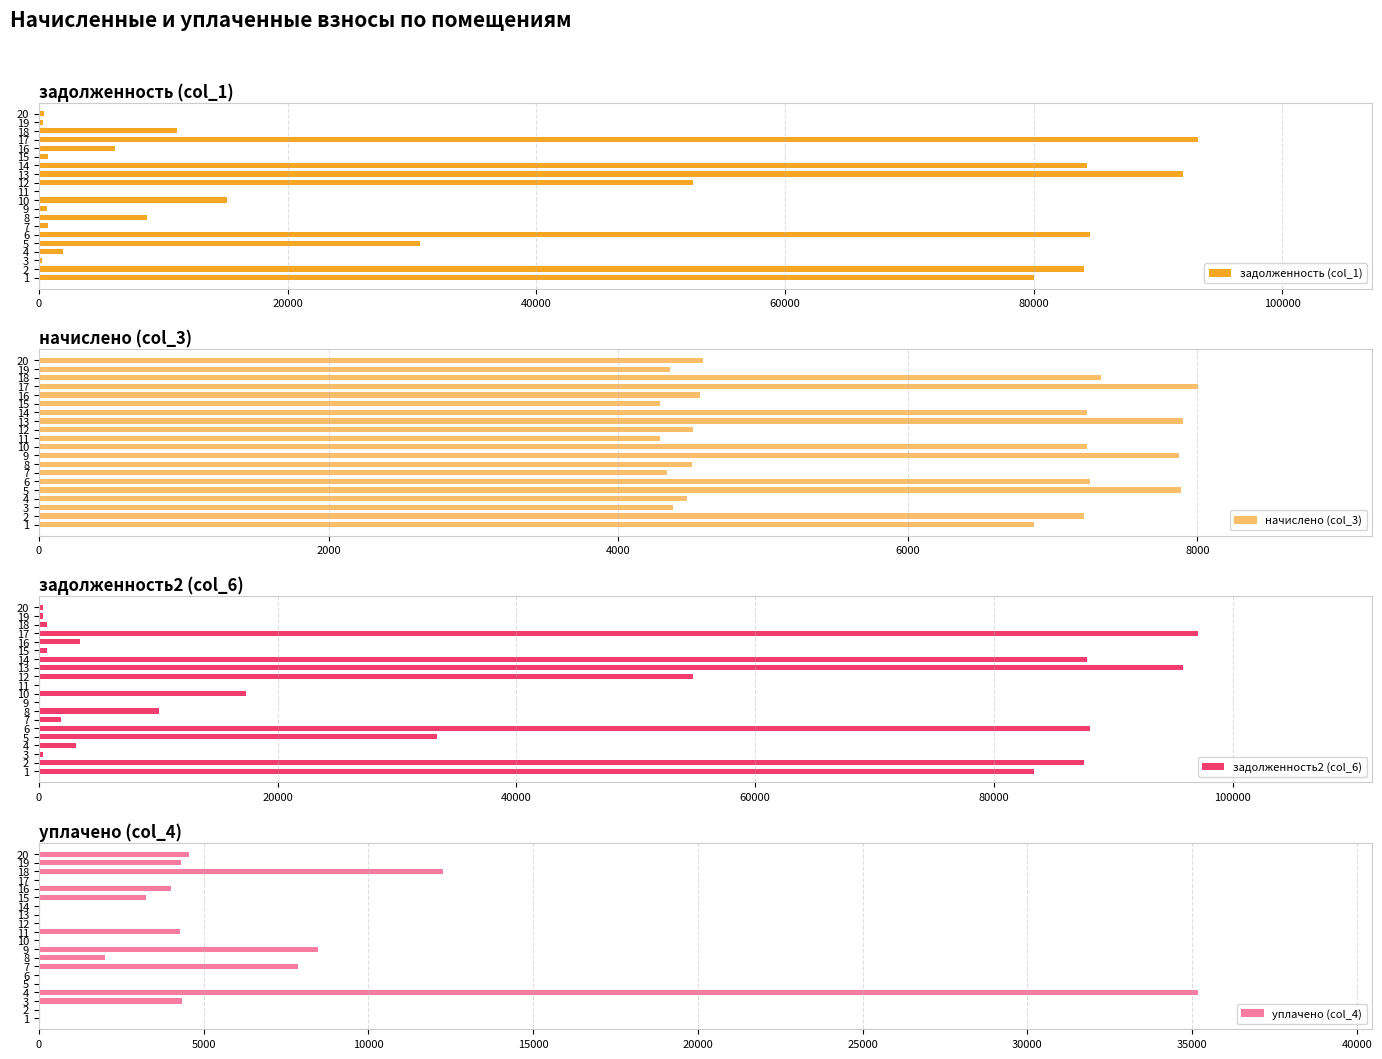

What is the highest value of the задолженность2 (col_6) series?

97141.1